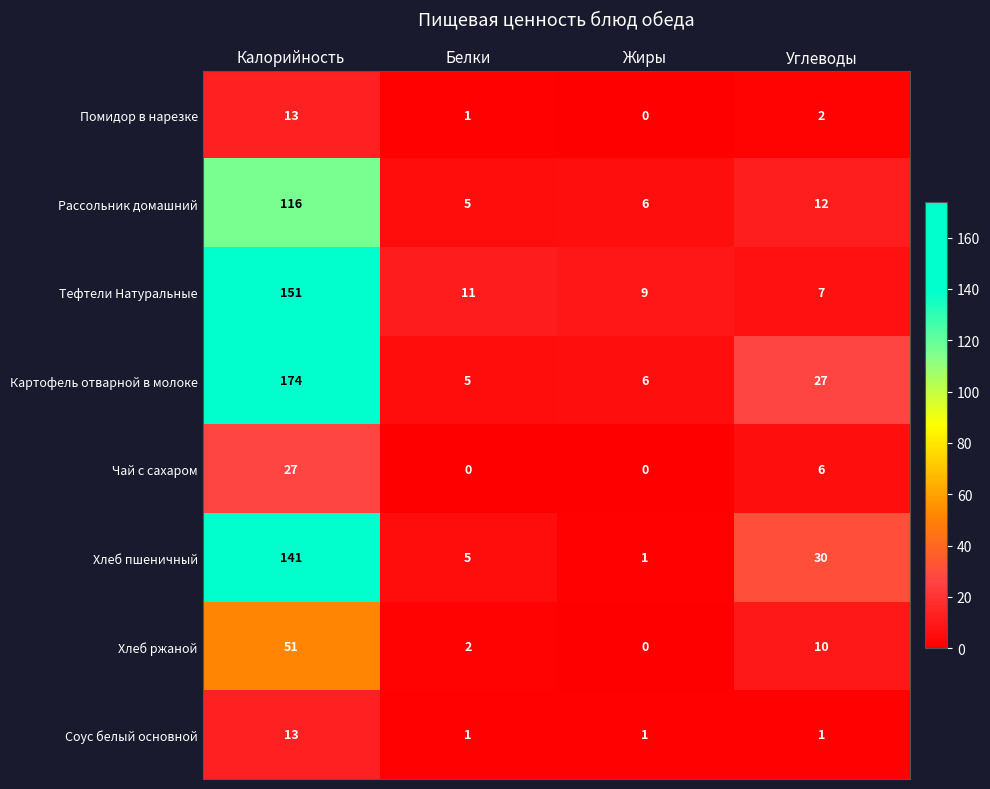

What is the total value across all series at Калорийность?

686